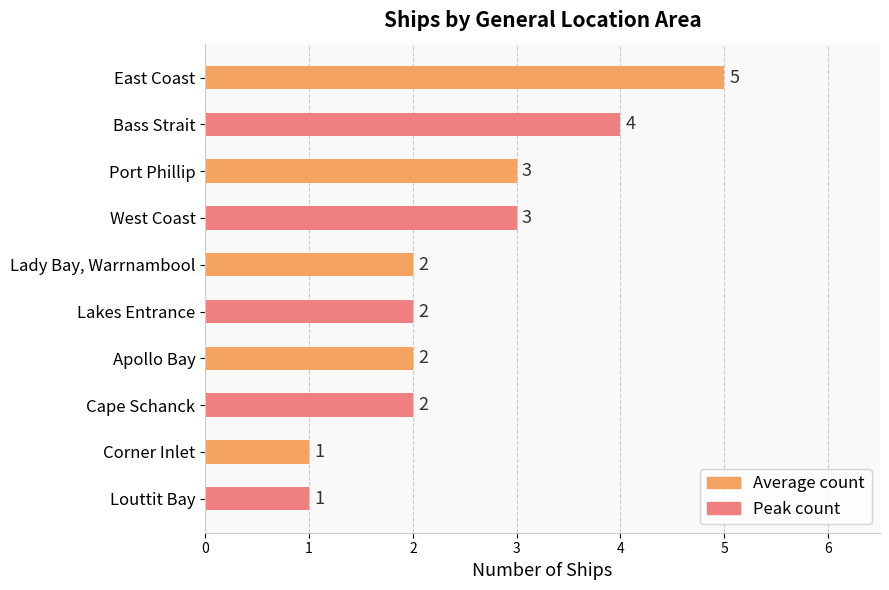

What is the sum of all values?

25